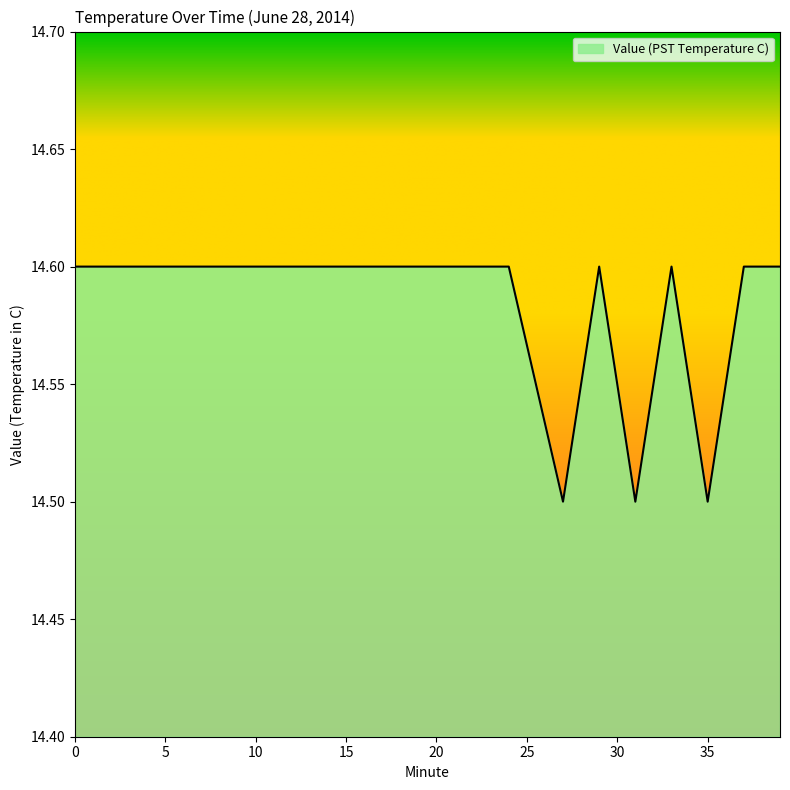

What is the smallest value displayed?

14.5